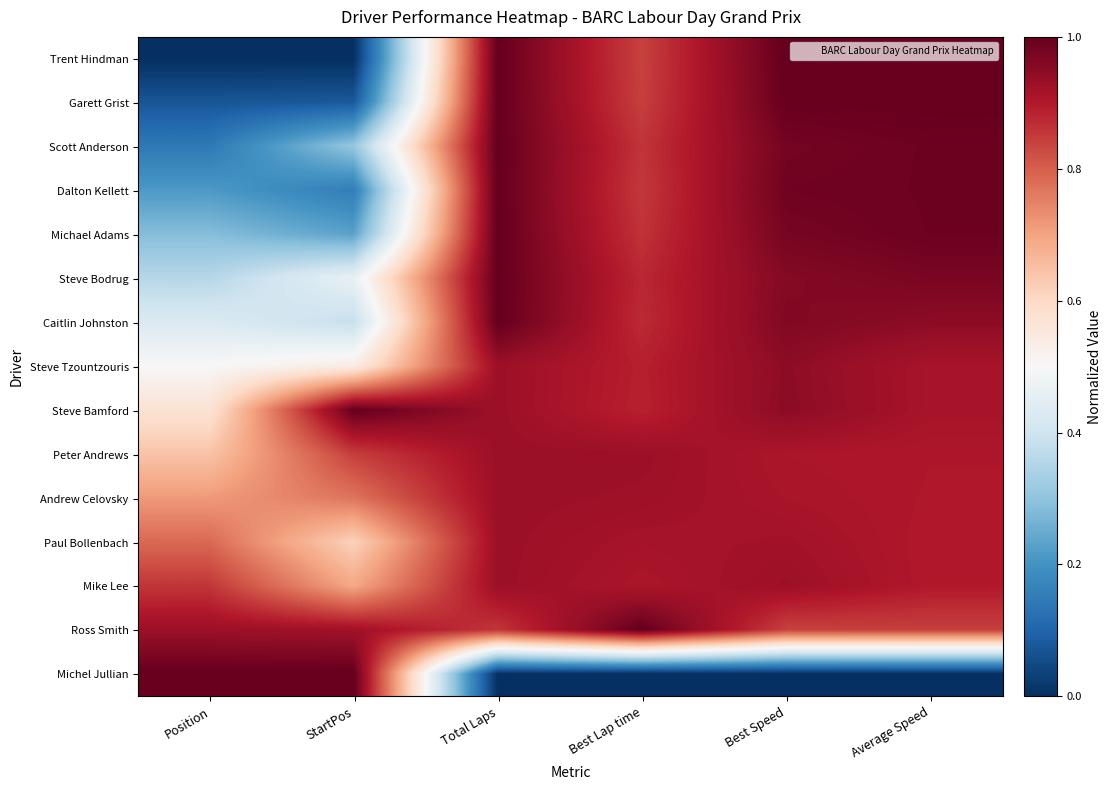

Reading left to right, transcribe all the data shown in this chart.

Trent Hindman: Position=0.0	StartPos=0.0	Total Laps=1.0	Best Lap time=0.8	Best Speed=1.0	Average Speed=1.0
Garett Grist: Position=0.1	StartPos=0.1	Total Laps=1.0	Best Lap time=0.8	Best Speed=1.0	Average Speed=1.0
Scott Anderson: Position=0.1	StartPos=0.3	Total Laps=1.0	Best Lap time=0.9	Best Speed=1.0	Average Speed=1.0
Dalton Kellett: Position=0.2	StartPos=0.2	Total Laps=1.0	Best Lap time=0.9	Best Speed=1.0	Average Speed=1.0
Michael Adams: Position=0.3	StartPos=0.2	Total Laps=1.0	Best Lap time=0.9	Best Speed=1.0	Average Speed=1.0
Steve Bodrug: Position=0.4	StartPos=0.5	Total Laps=1.0	Best Lap time=0.9	Best Speed=1.0	Average Speed=1.0
Caitlin Johnston: Position=0.4	StartPos=0.4	Total Laps=1.0	Best Lap time=0.9	Best Speed=1.0	Average Speed=0.9
Steve Tzountzouris: Position=0.5	StartPos=0.5	Total Laps=0.9	Best Lap time=0.9	Best Speed=0.9	Average Speed=0.9
Steve Bamford: Position=0.6	StartPos=1.0	Total Laps=0.9	Best Lap time=0.9	Best Speed=0.9	Average Speed=0.9
Peter Andrews: Position=0.6	StartPos=0.8	Total Laps=0.9	Best Lap time=0.9	Best Speed=0.9	Average Speed=0.9
Andrew Celovsky: Position=0.7	StartPos=0.8	Total Laps=0.9	Best Lap time=0.9	Best Speed=0.9	Average Speed=0.9
Paul Bollenbach: Position=0.8	StartPos=0.6	Total Laps=0.9	Best Lap time=0.9	Best Speed=0.9	Average Speed=0.9
Mike Lee: Position=0.9	StartPos=0.7	Total Laps=0.9	Best Lap time=0.9	Best Speed=0.9	Average Speed=0.9
Ross Smith: Position=0.9	StartPos=0.9	Total Laps=0.9	Best Lap time=1.0	Best Speed=0.8	Average Speed=0.8
Michel Jullian: Position=1.0	StartPos=1.0	Total Laps=0.0	Best Lap time=0.0	Best Speed=0.0	Average Speed=0.0